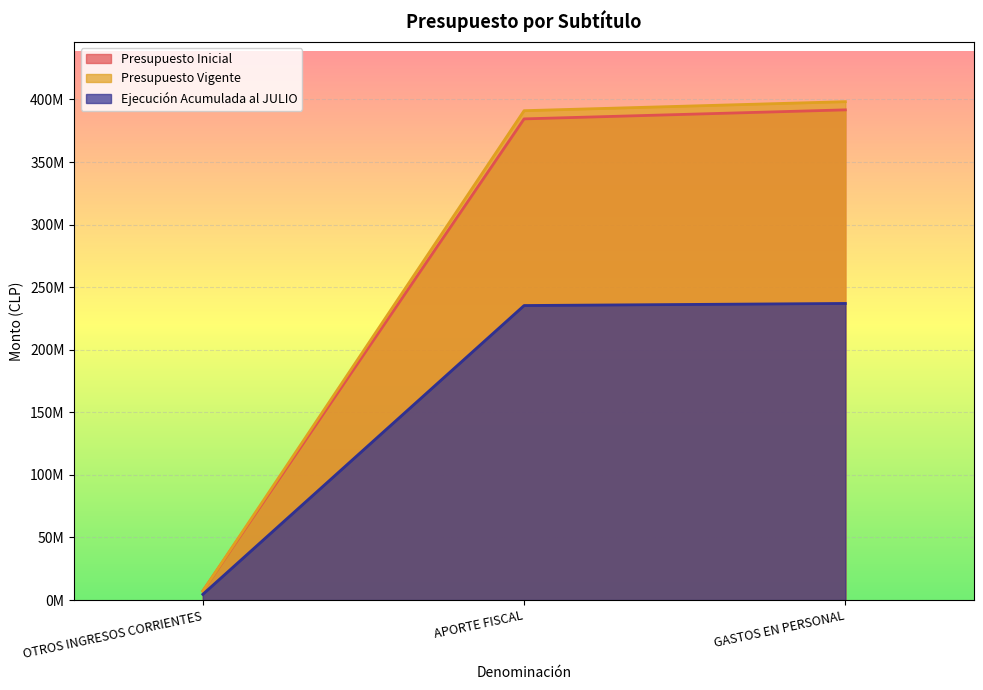

Is it true that Presupuesto Vigente equals 9694264 at OTROS INGRESOS CORRIENTES?

False